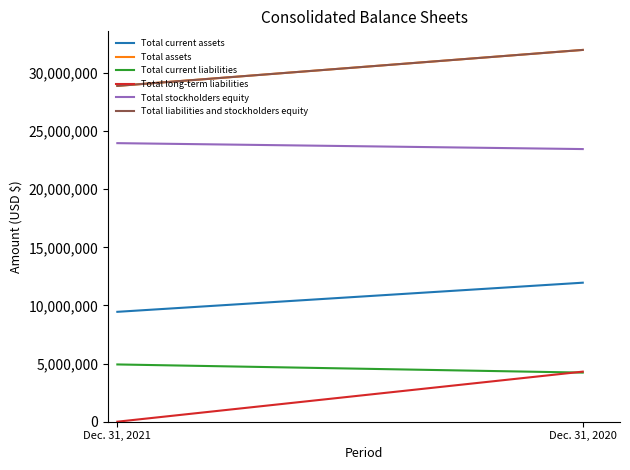

What is the sum of all Total liabilities and stockholders equity values?

60865128